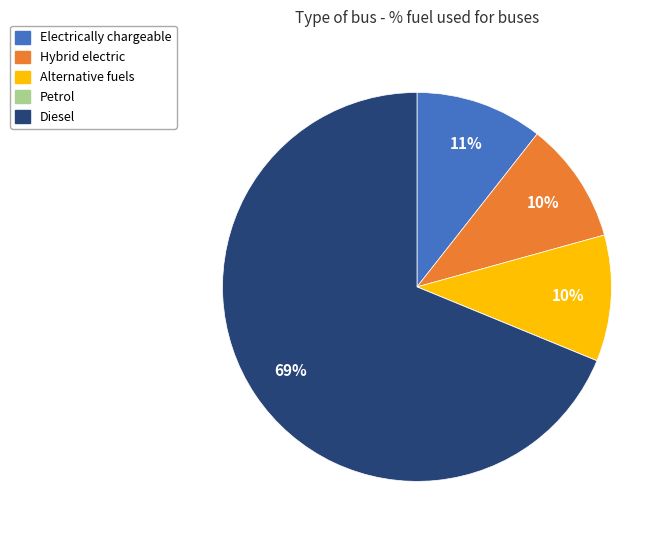

Is there a majority slice in this chart?

Yes